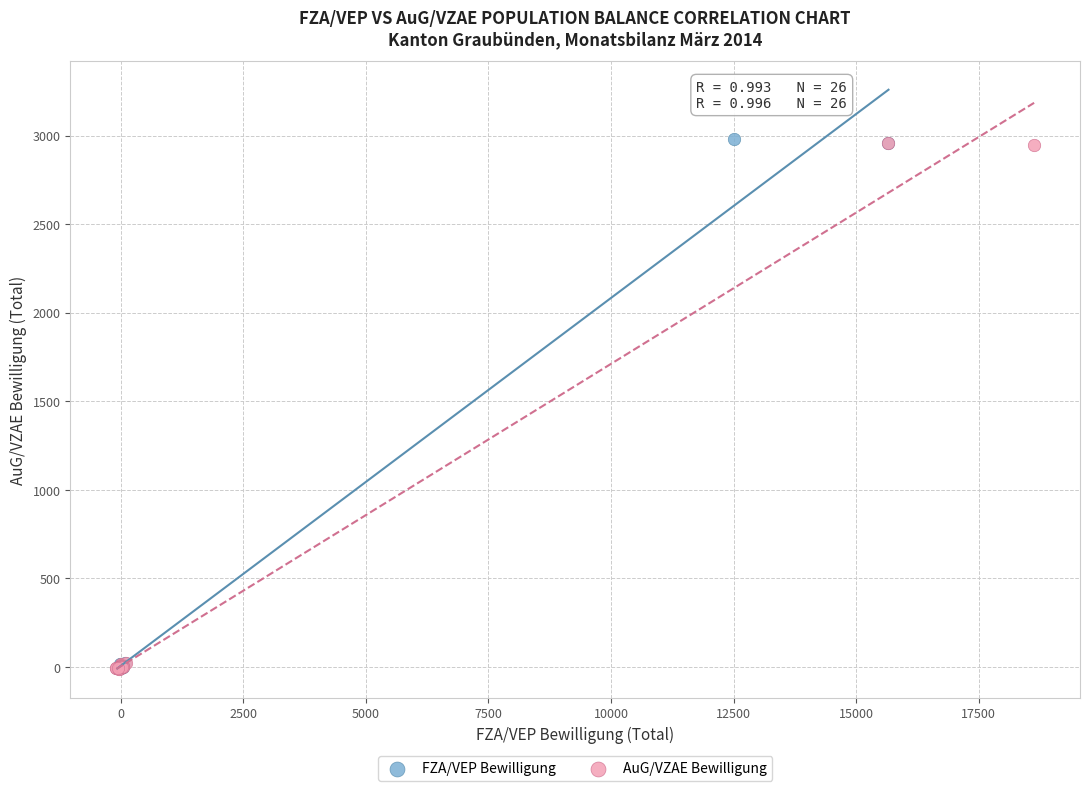

Which series has the widest spread of Y values?

FZA/VEP Bewilligung